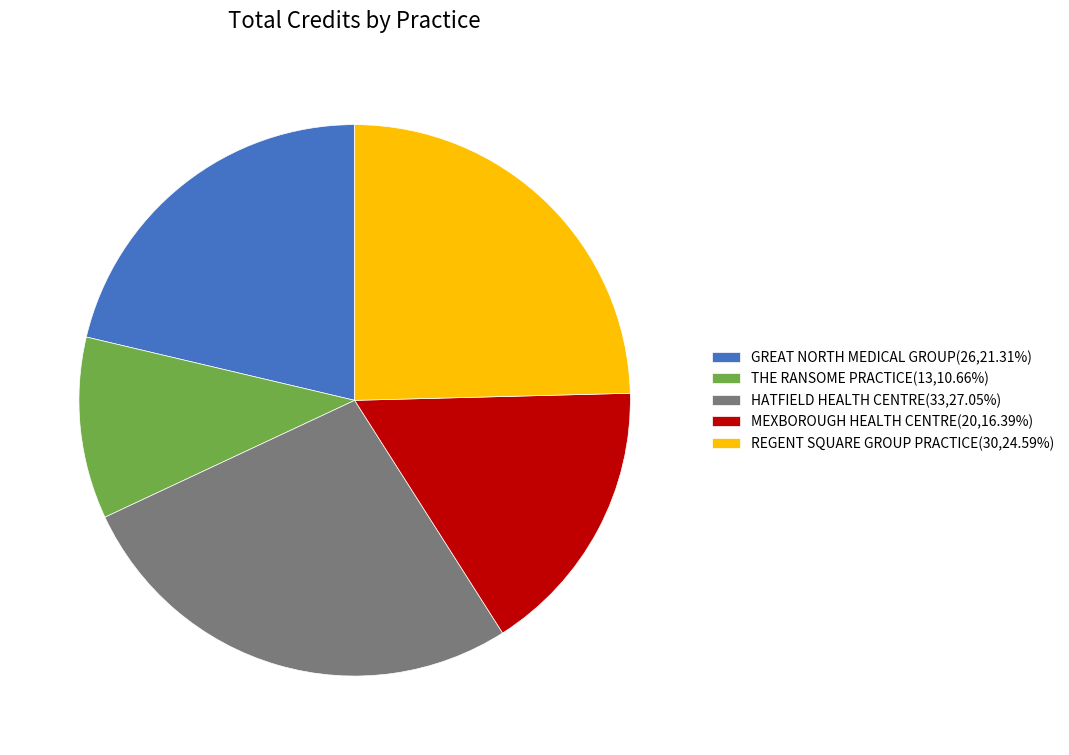

Is there any slice that represents more than half of the pie?

No